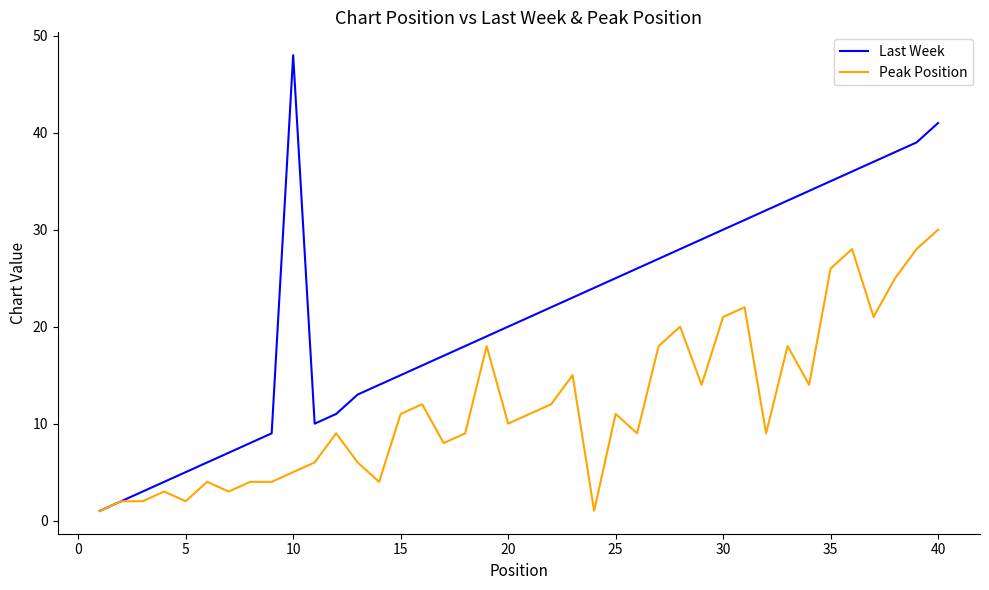

List the series in order of their overall mean, highest first.

Last Week, Peak Position